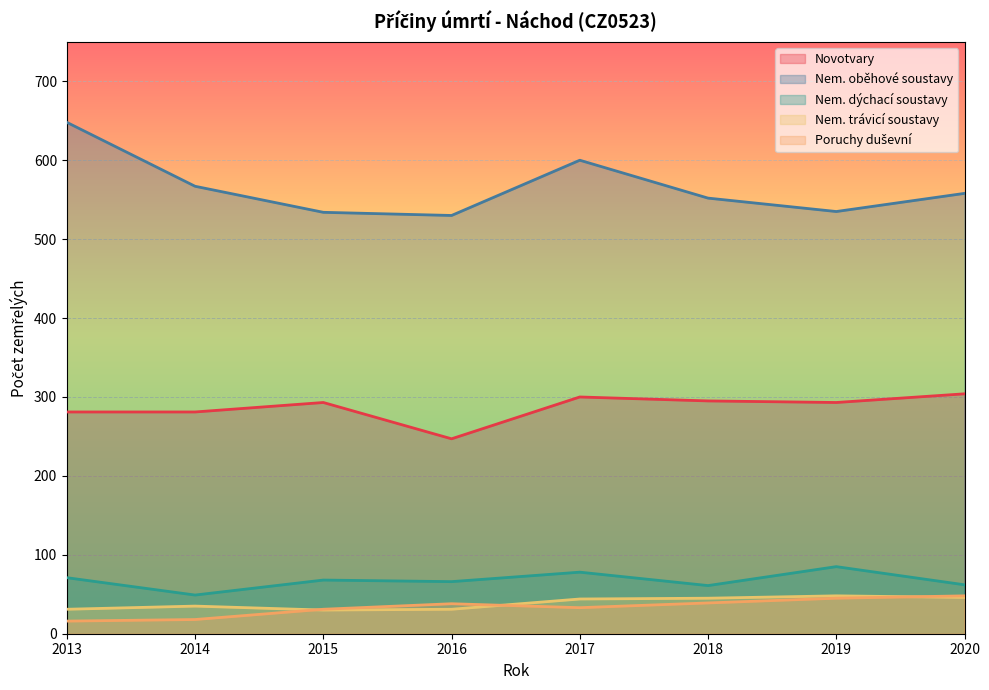

Count the number of categories in the chart.

8